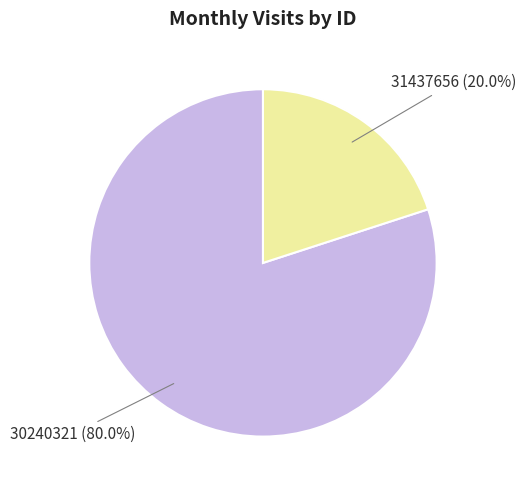

Does any single category account for the majority?

Yes